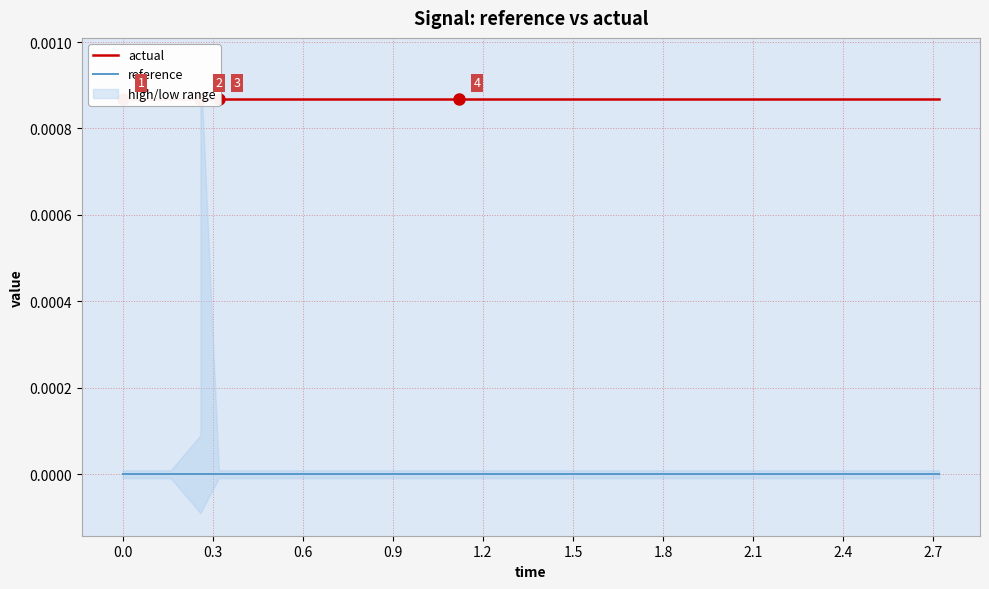

True or false: reference has more than 2 interior local peaks.

False